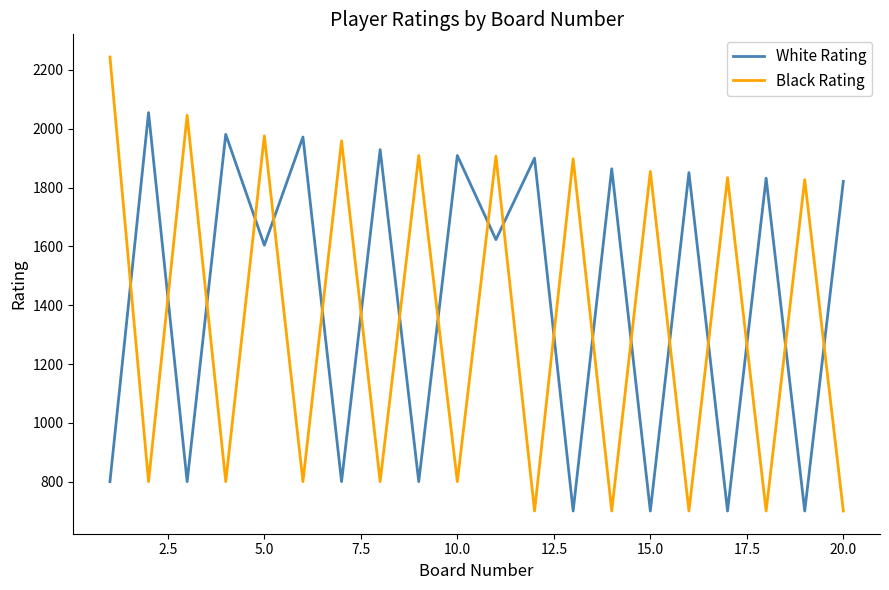

What is the minimum value for White Rating?

700